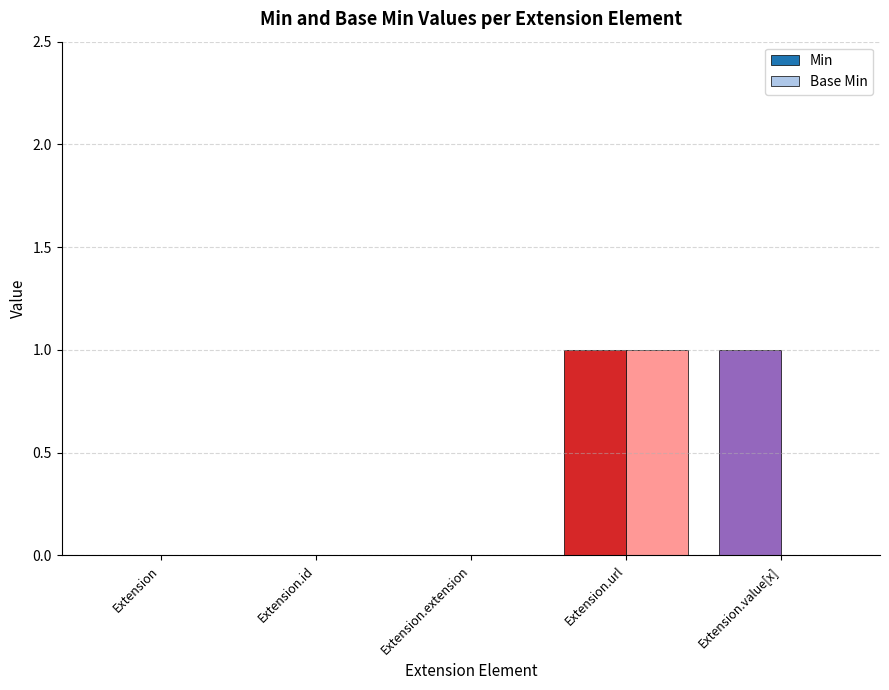

How many groups of bars are there?

5